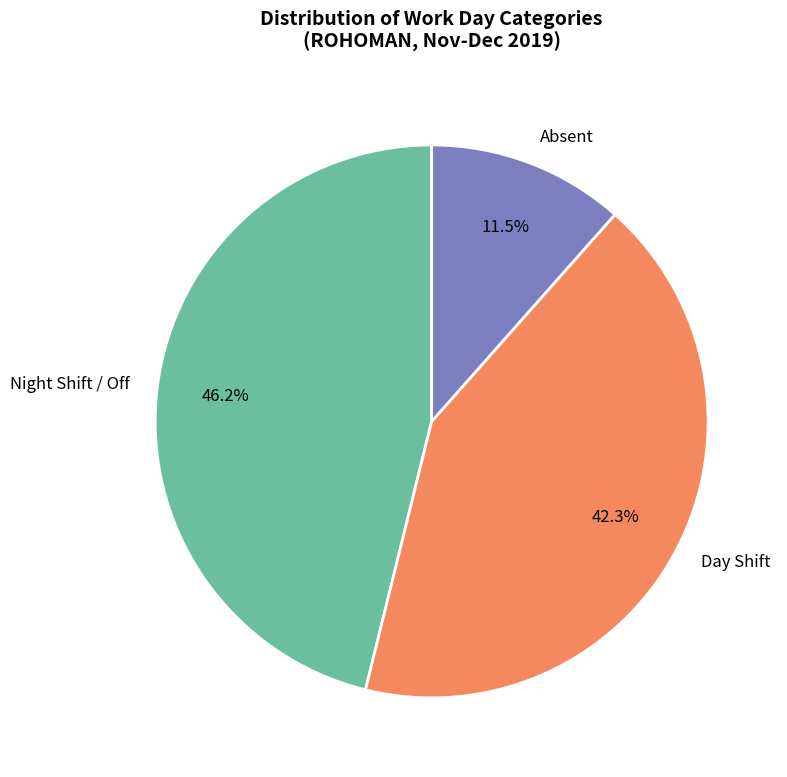

What percentage do Night Shift / Off and Absent together represent?

57.7%